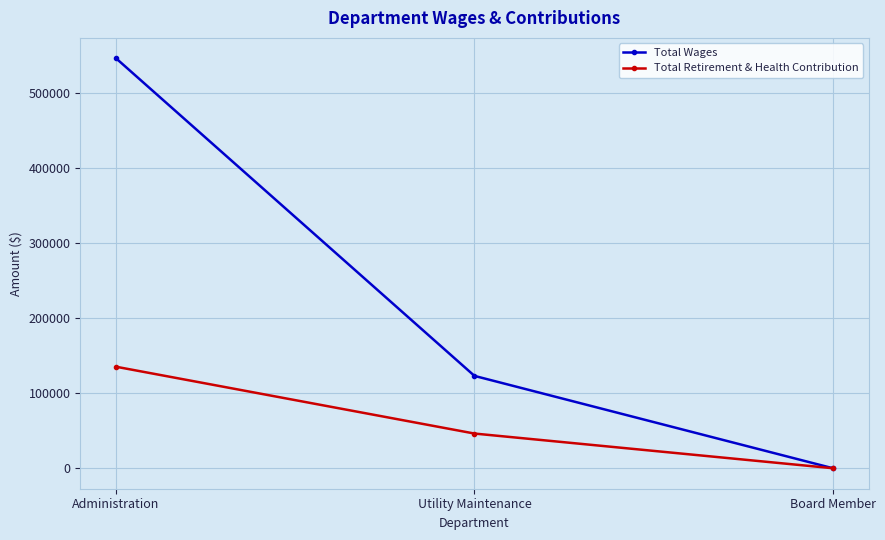

Count the number of categories in the chart.

3